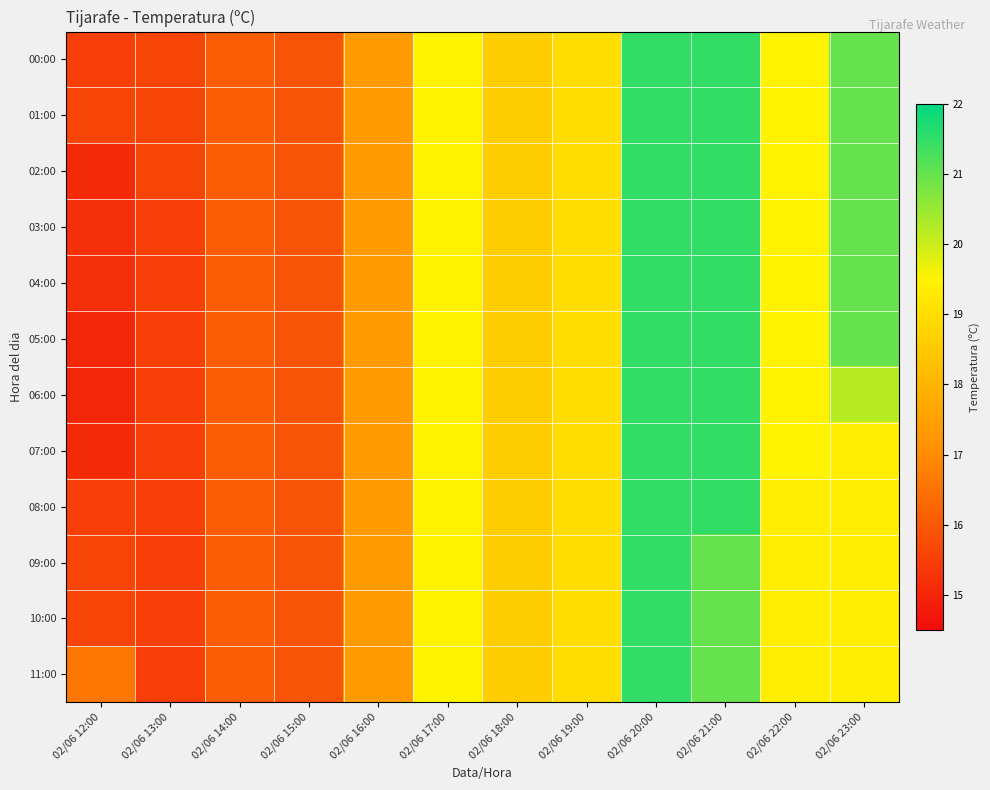

At 02/06 14:00, list the series in order from smallest to largest.

00:00, 01:00, 02:00, 03:00, 04:00, 05:00, 06:00, 07:00, 08:00, 09:00, 10:00, 11:00